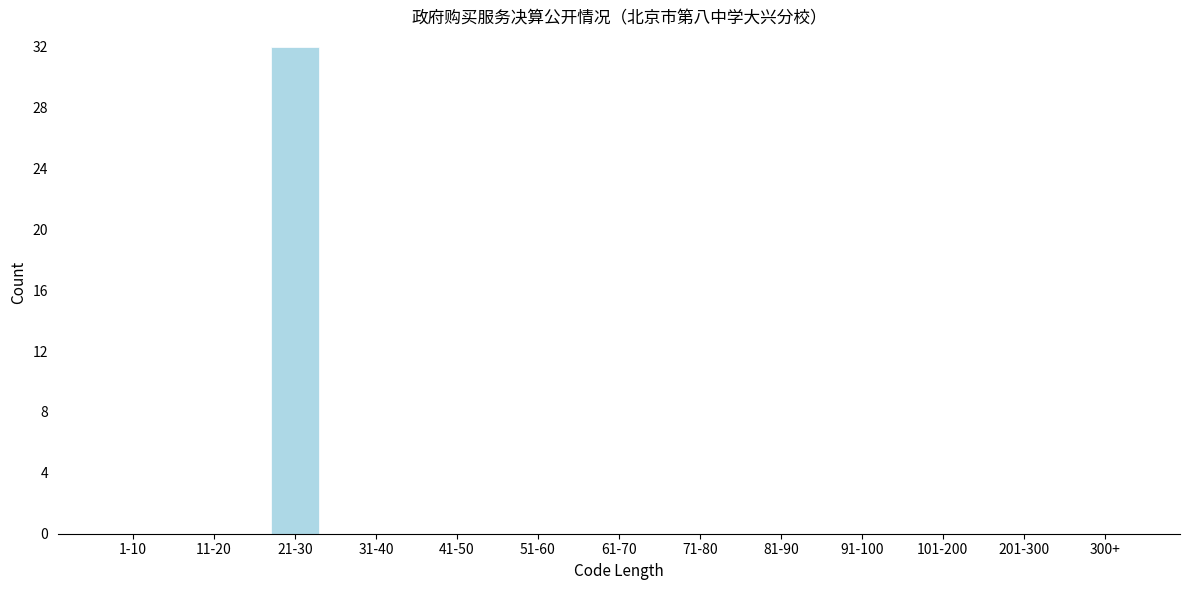

Reading left to right, list all the values displayed in this chart.

1-10=0	11-20=0	21-30=32	31-40=0	41-50=0	51-60=0	61-70=0	71-80=0	81-90=0	91-100=0	101-200=0	201-300=0	300+=0